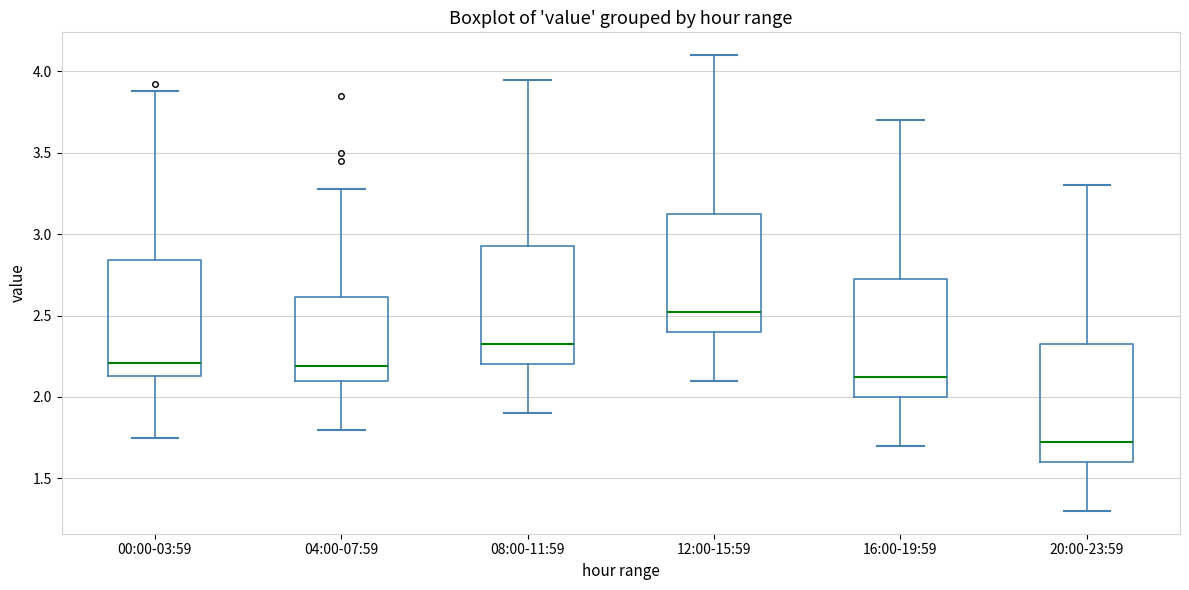

Which box's median line is the highest?

12:00-15:59